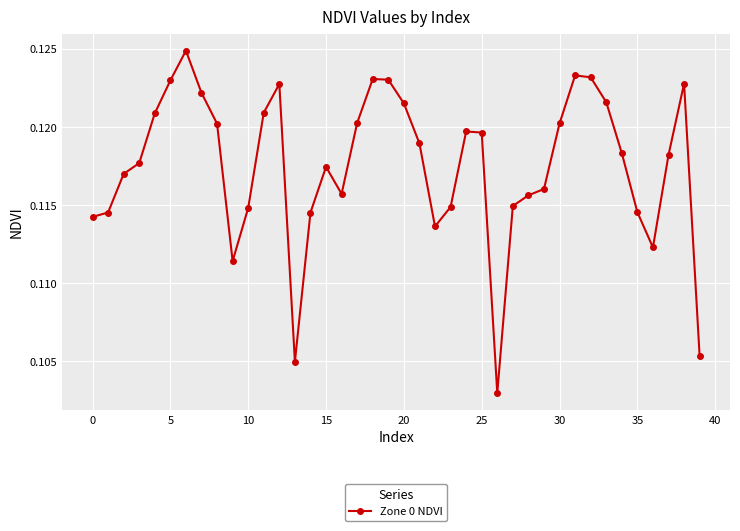

How many values are between 0 and 1?

40